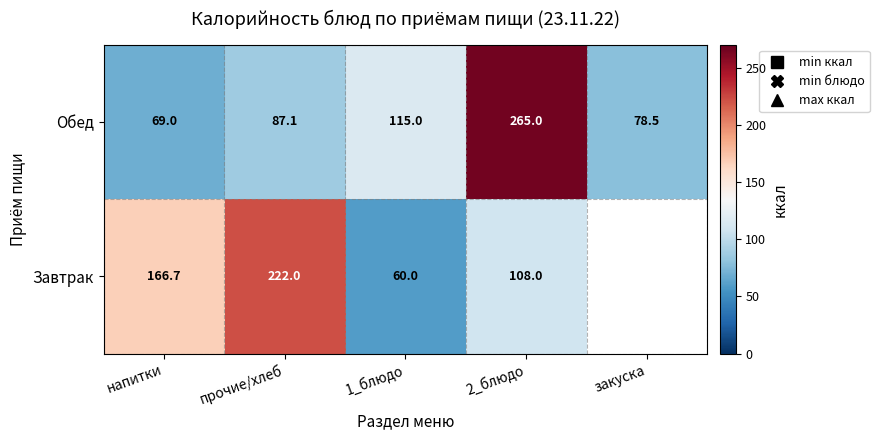

What is the difference between the maximum and minimum values in the Обед series?

196.0